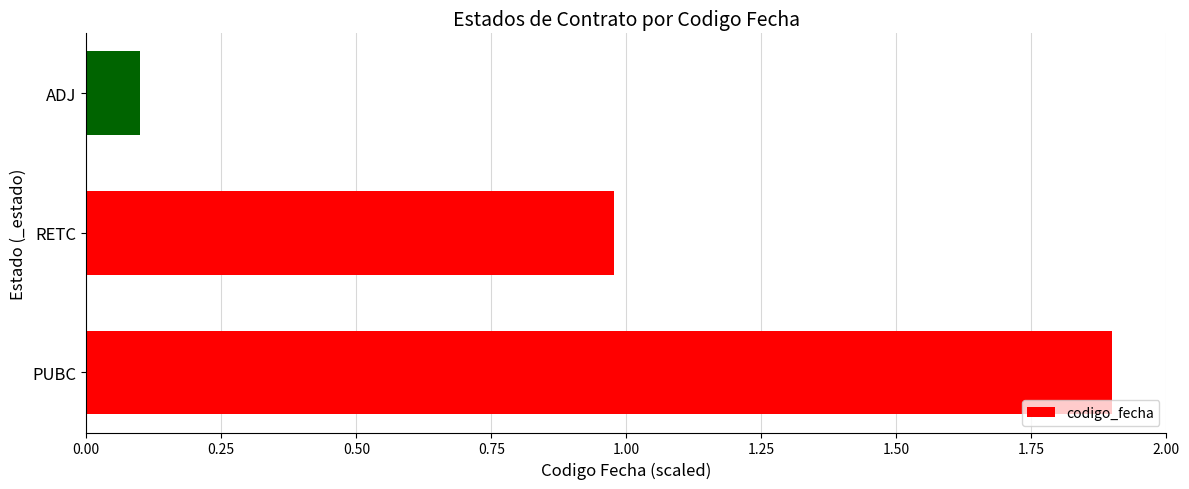

Where is the data nearest to the value 1?

RETC